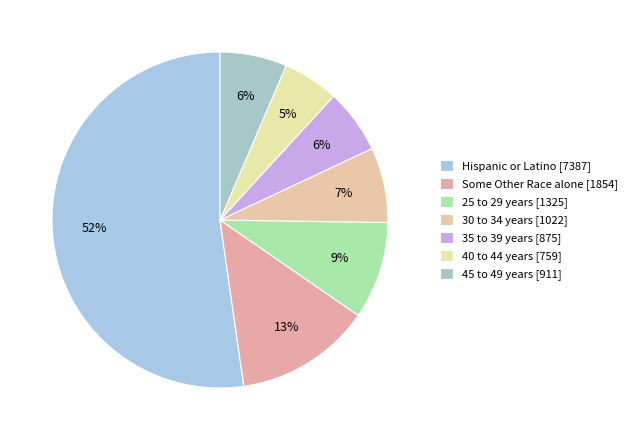

What is the total percentage of Some Other Race alone and 25 to 29 years?

22.5%